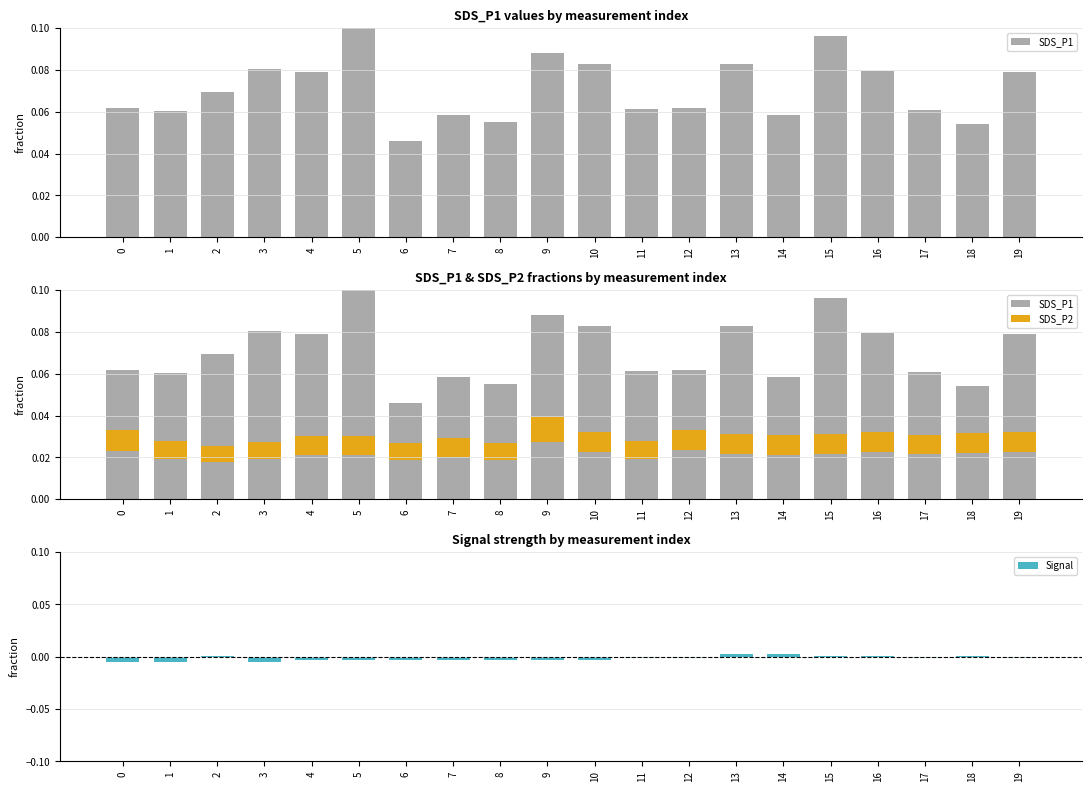

Between 13 and 14, which series saw the biggest shift?

SDS_P1